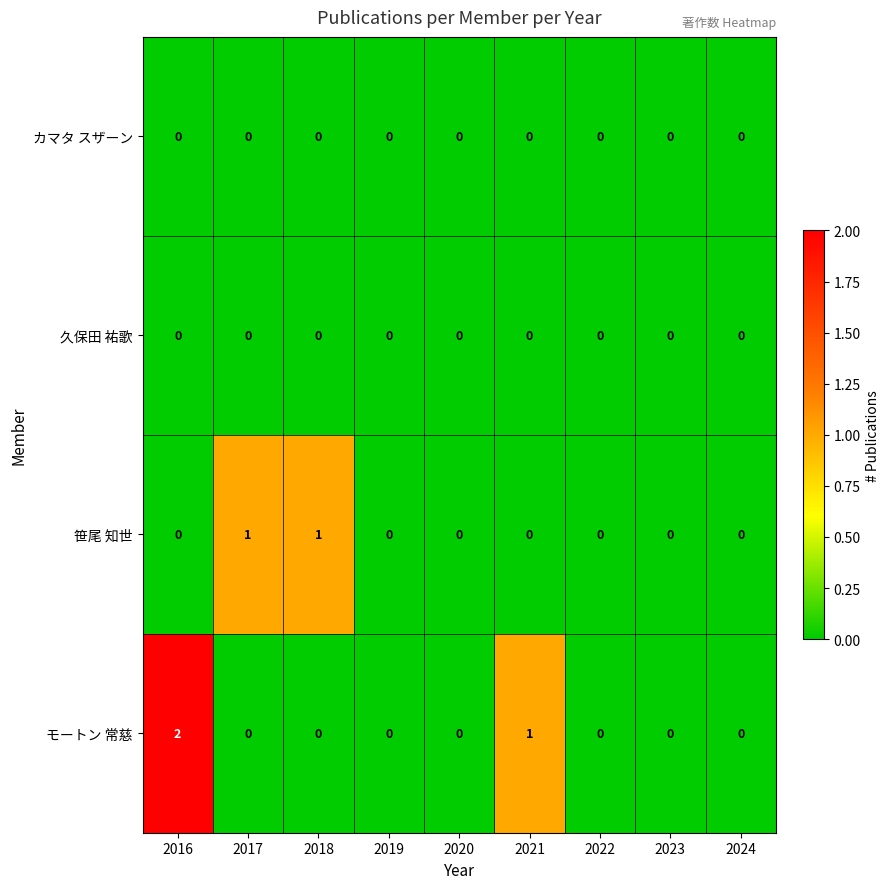

Which series changed the most between 2018 and 2024?

笹尾 知世